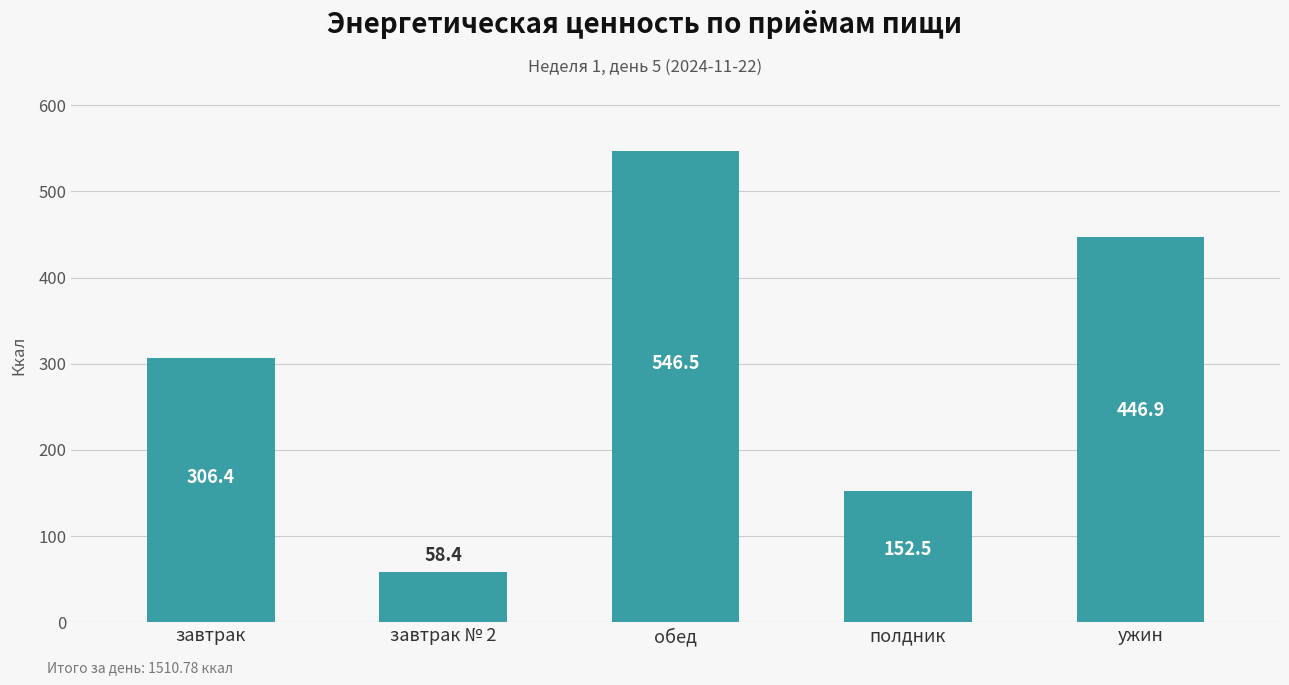

Count the number of values greater than 306.

3